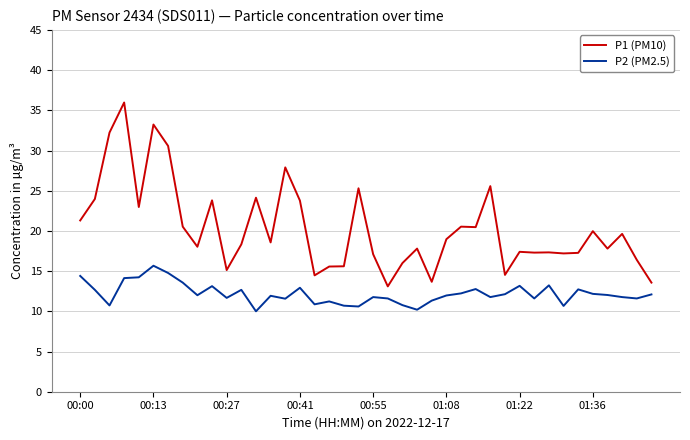

True or false: P1 (PM10) and P2 (PM2.5) cross at least once.

False